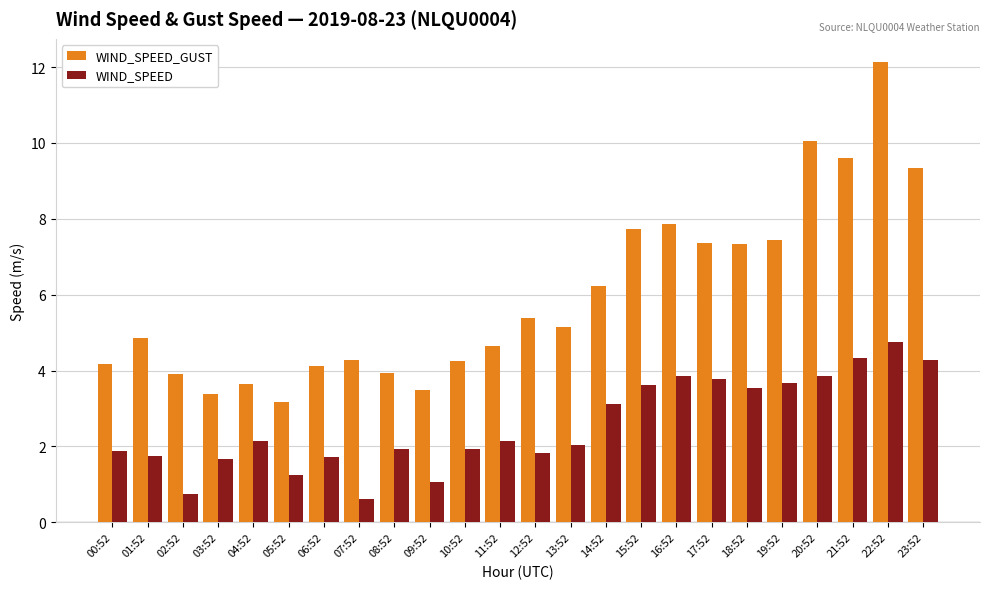

The value of WIND_SPEED at 08:52 is 0.8. True or false?

False